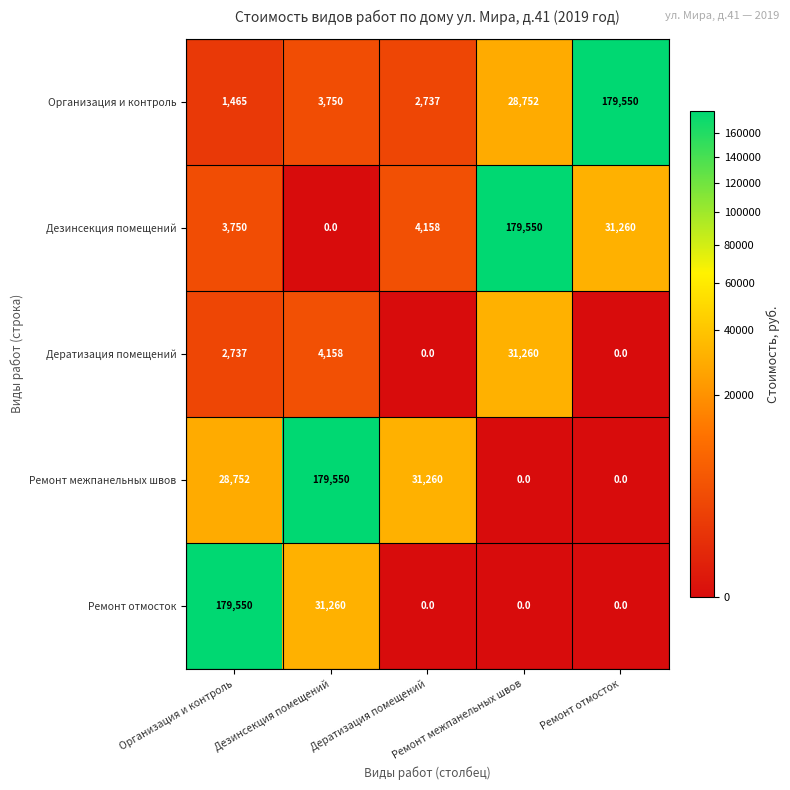

At how many categories does at least one series exceed 63633?

4